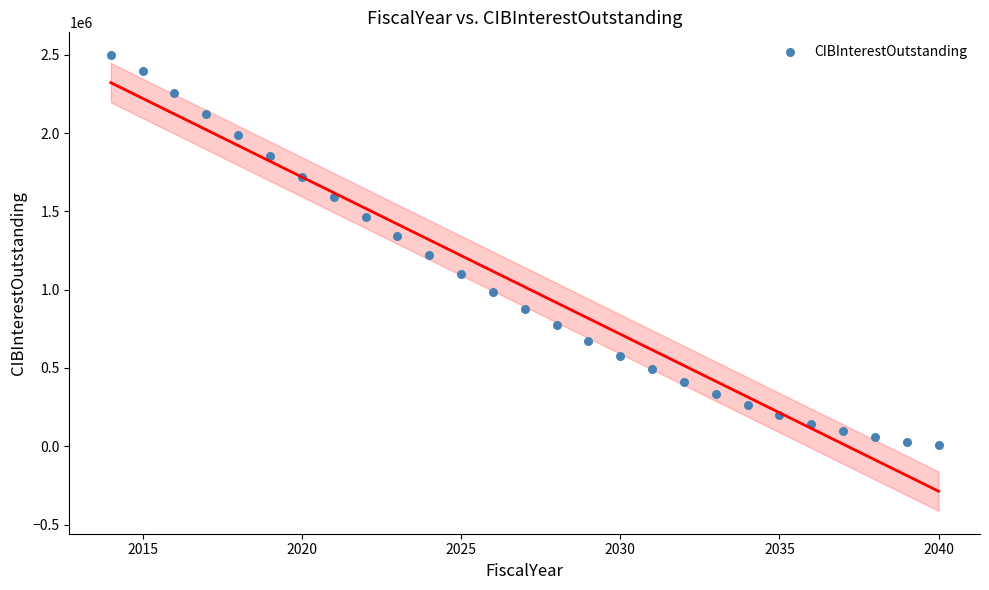

What Y value in the scatter plot is closest to 1254461?

1218935.0